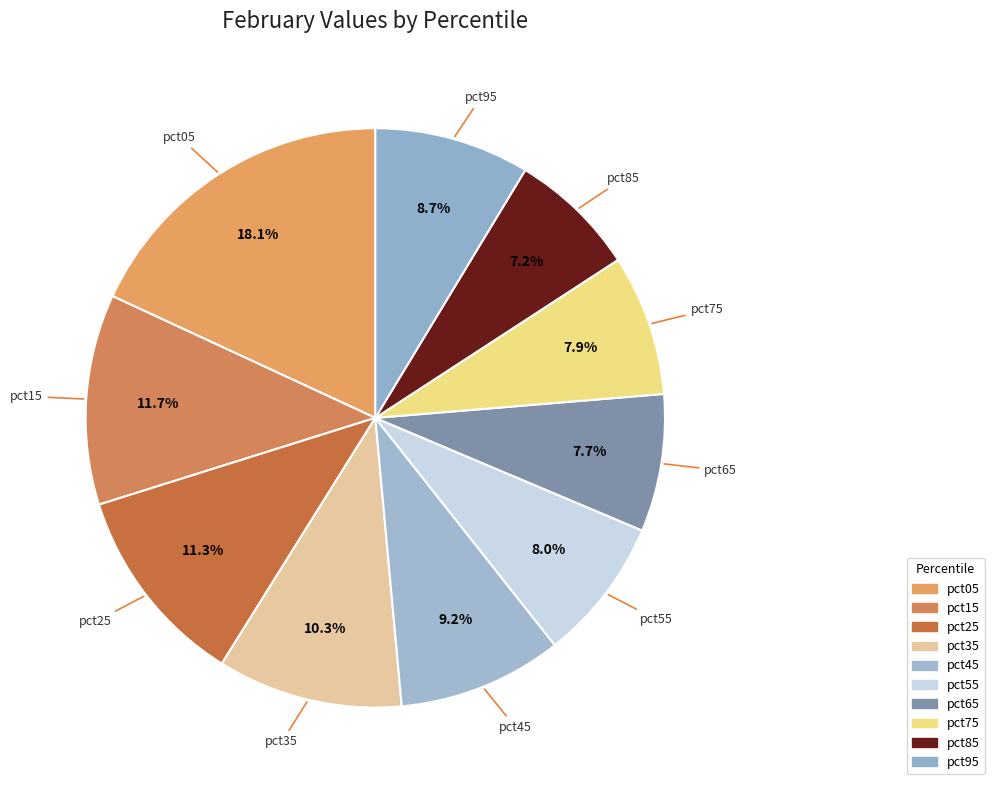

Is pct45 the majority of the pie?

No